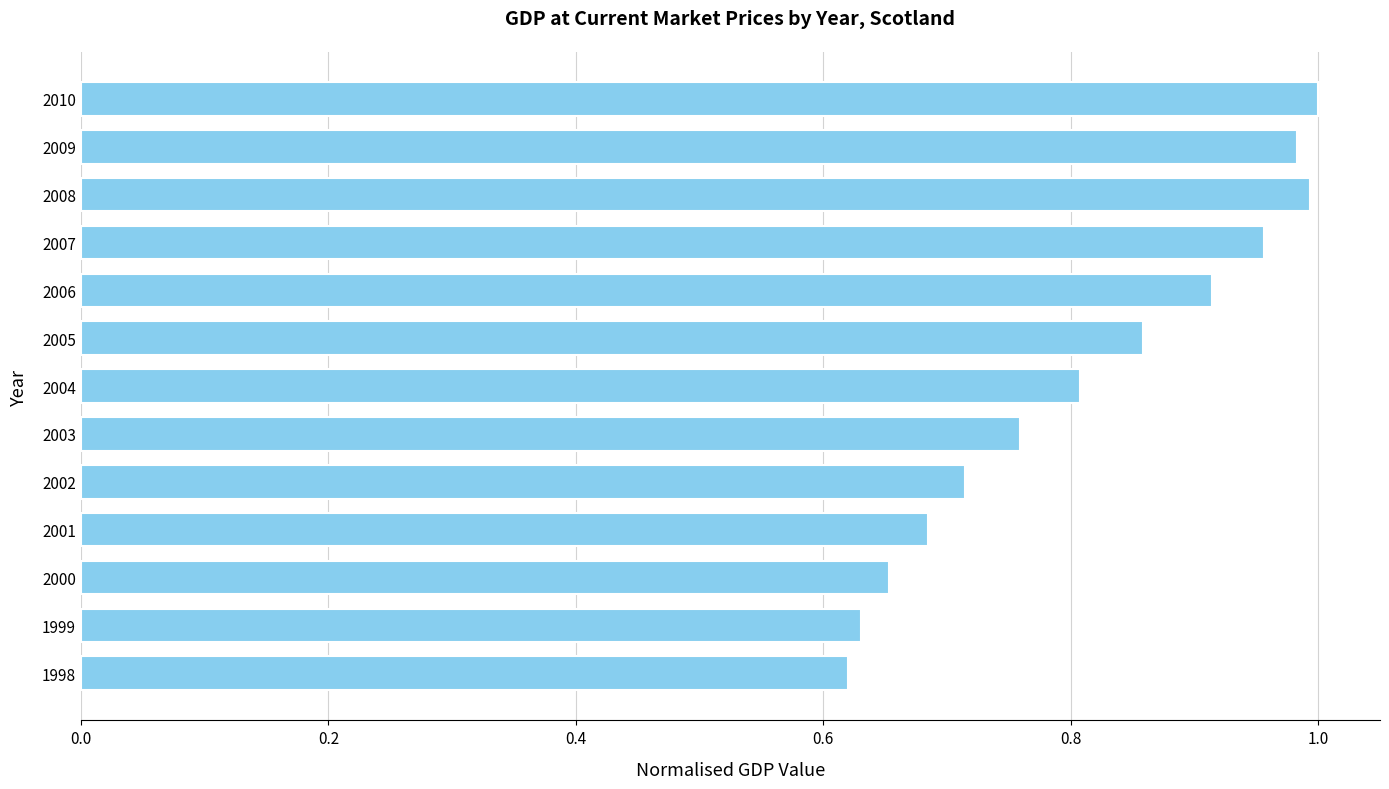

How many distinct data groups are displayed?

1